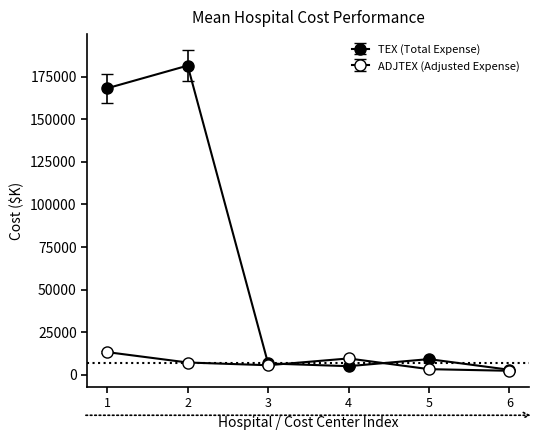

Does the chart display data point markers on the line(s)?

Yes